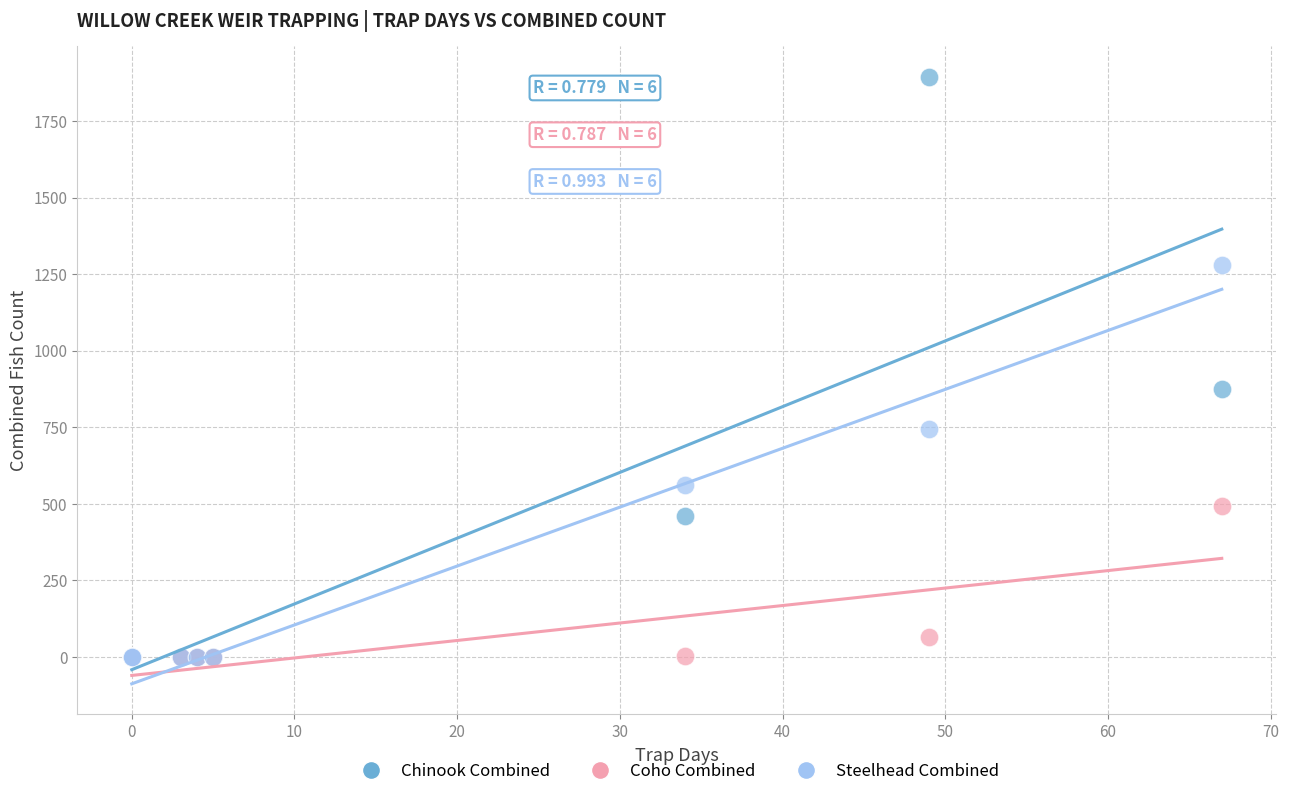

In the Chinook Combined series, what Y value is closest to 947?

875